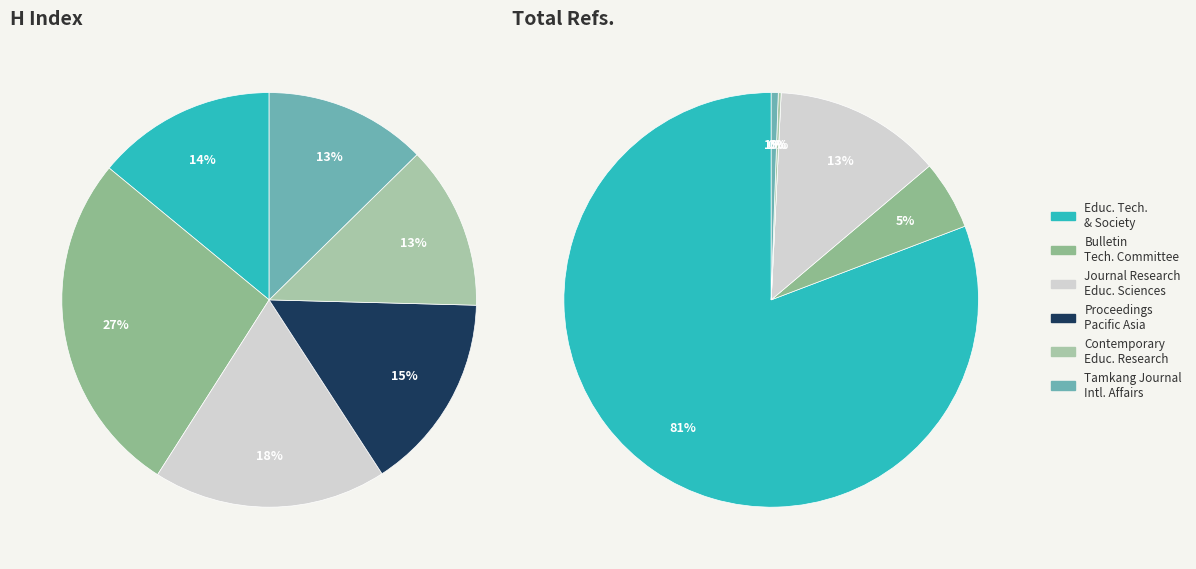

Which category has the smallest portion of the pie?

Tamkang Journal of International Affairs